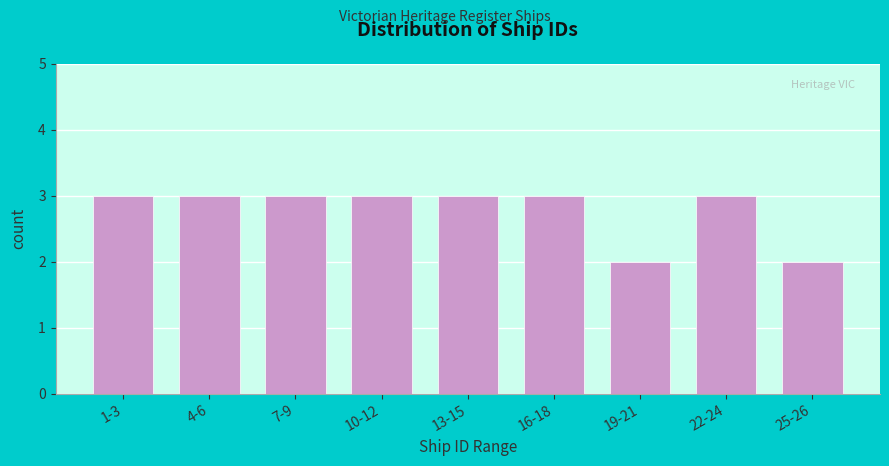

Reading left to right, extract all data points from this chart.

3	3	3	3	3	3	2	3	2